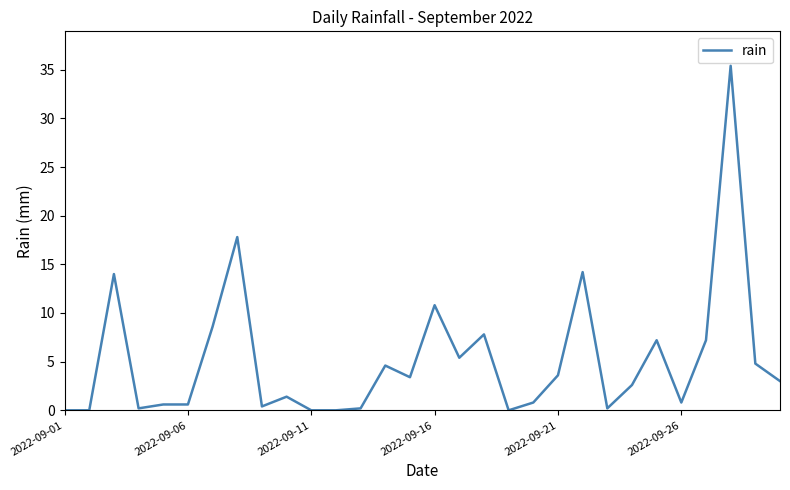

What is the difference between the maximum and minimum values?

35.4